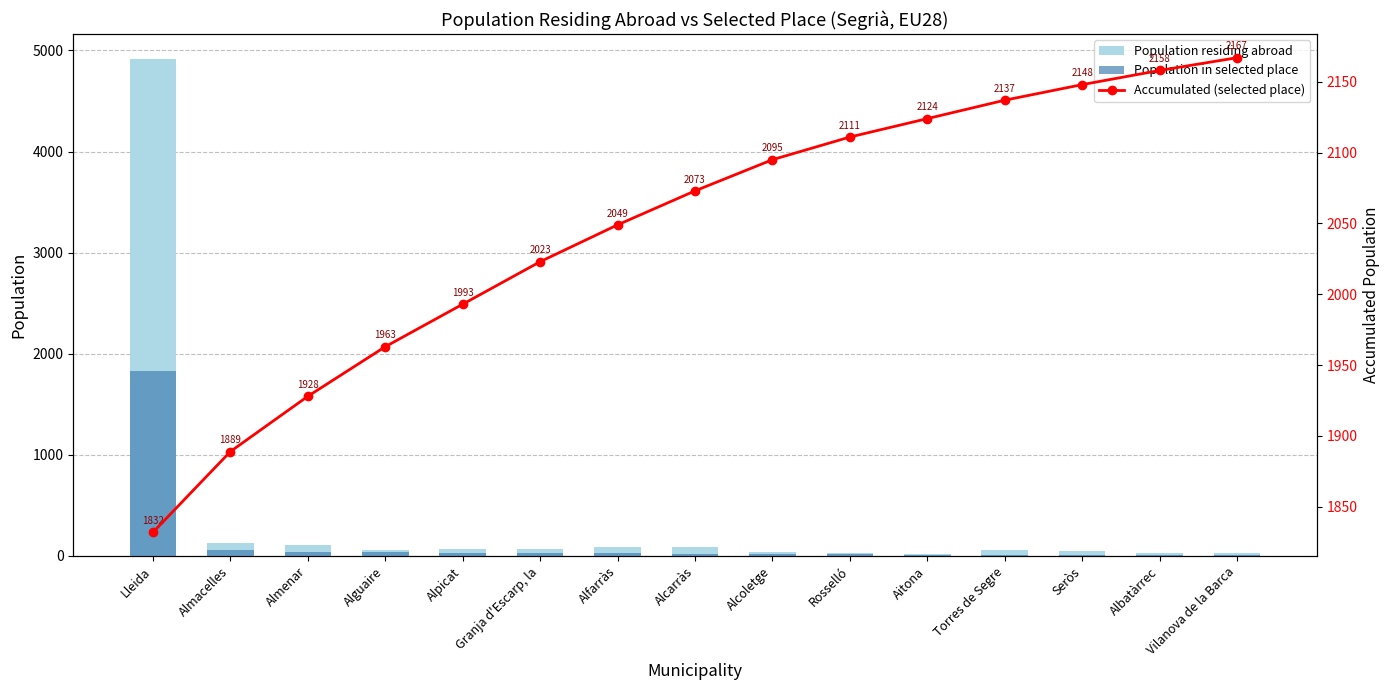

How many data points in Accumulated (selected place) are less than 2073?

7